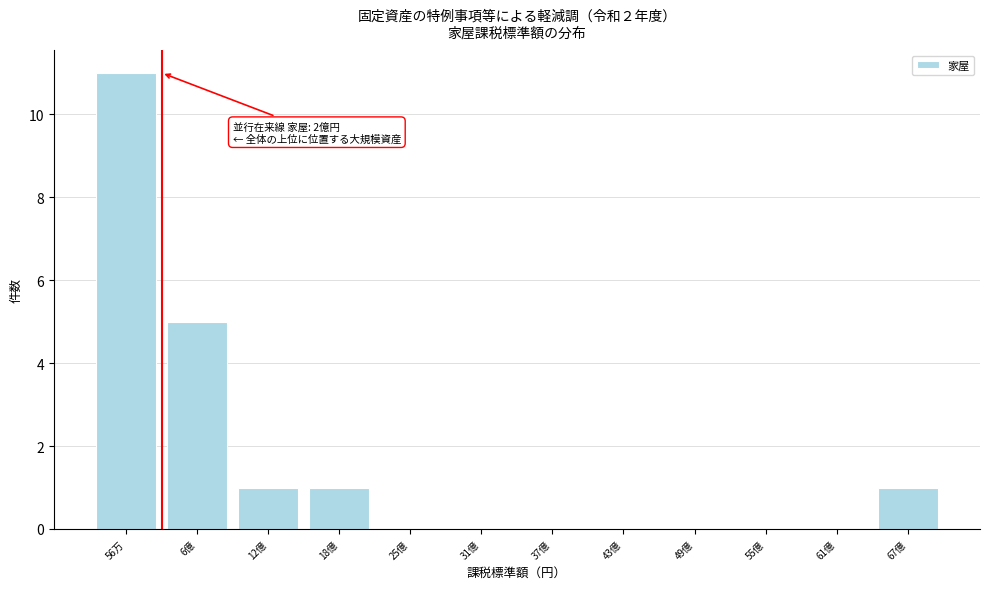

Reading right to left, list all the values displayed in this chart.

67億=1	61億=0	55億=0	49億=0	43億=0	37億=0	31億=0	25億=0	18億=1	12億=1	6億=5	56万=11